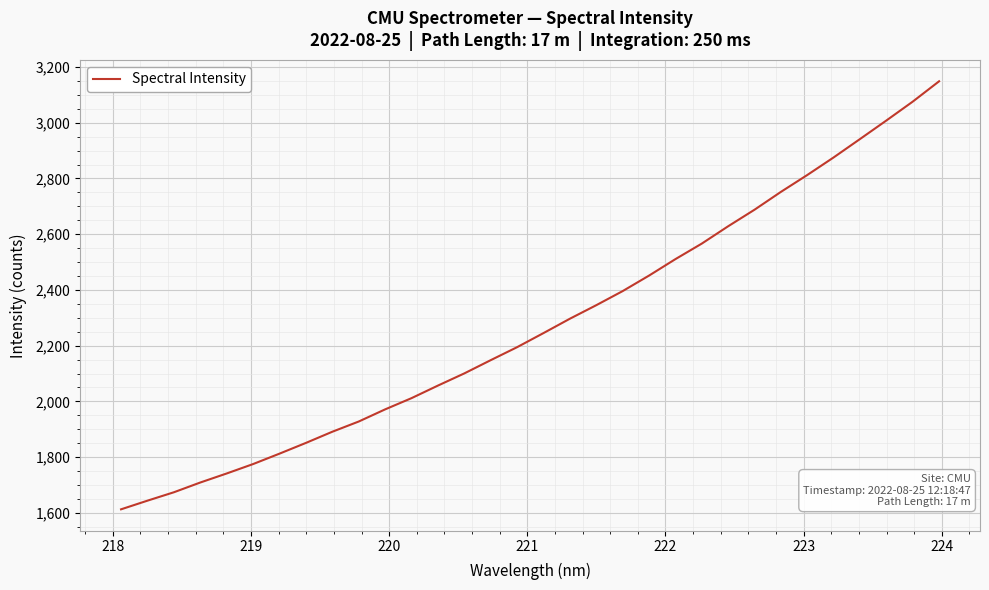

What is the minimum value shown in the chart?

1612.8